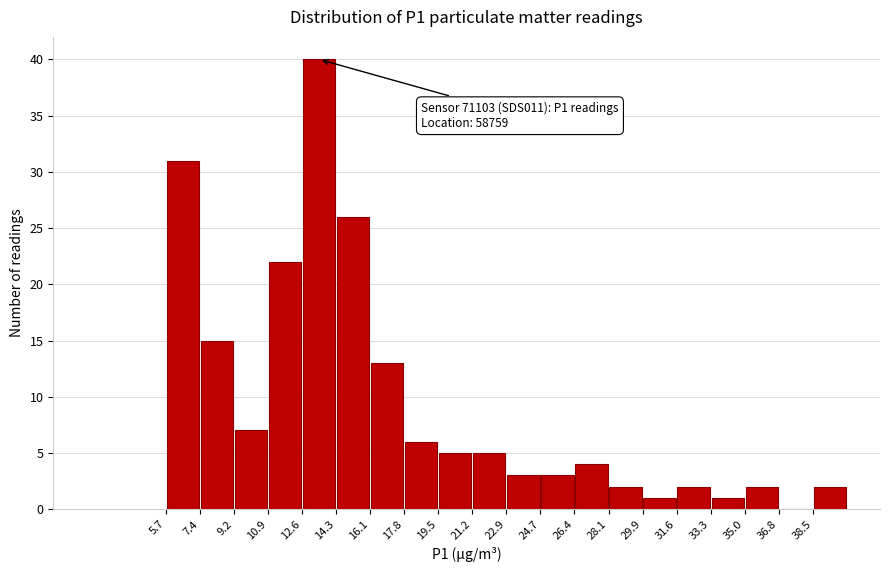

Over which range of the x-axis is the bar tallest?

12.6 to 14.4